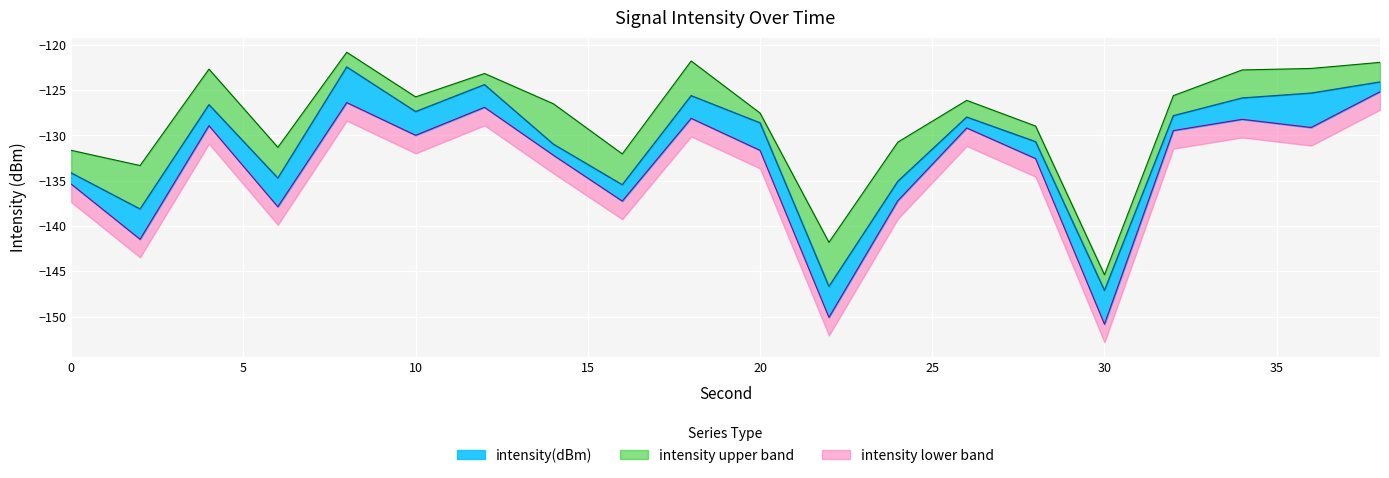

True or false: there are more than 2 points higher than both neighbors.

True